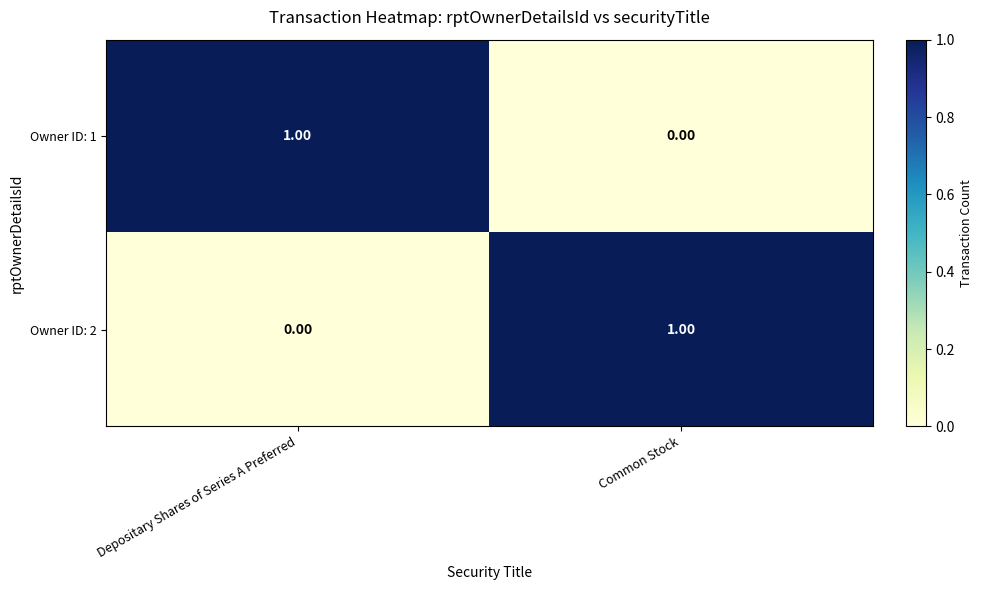

At Depositary Shares of Series A Preferred, list the series in order from largest to smallest.

Owner ID: 1, Owner ID: 2